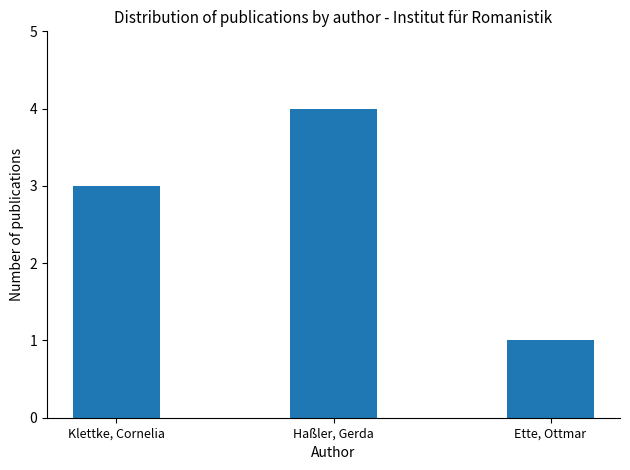

List the labels in order of value, smallest first.

Ette, Ottmar, Klettke, Cornelia, Haßler, Gerda